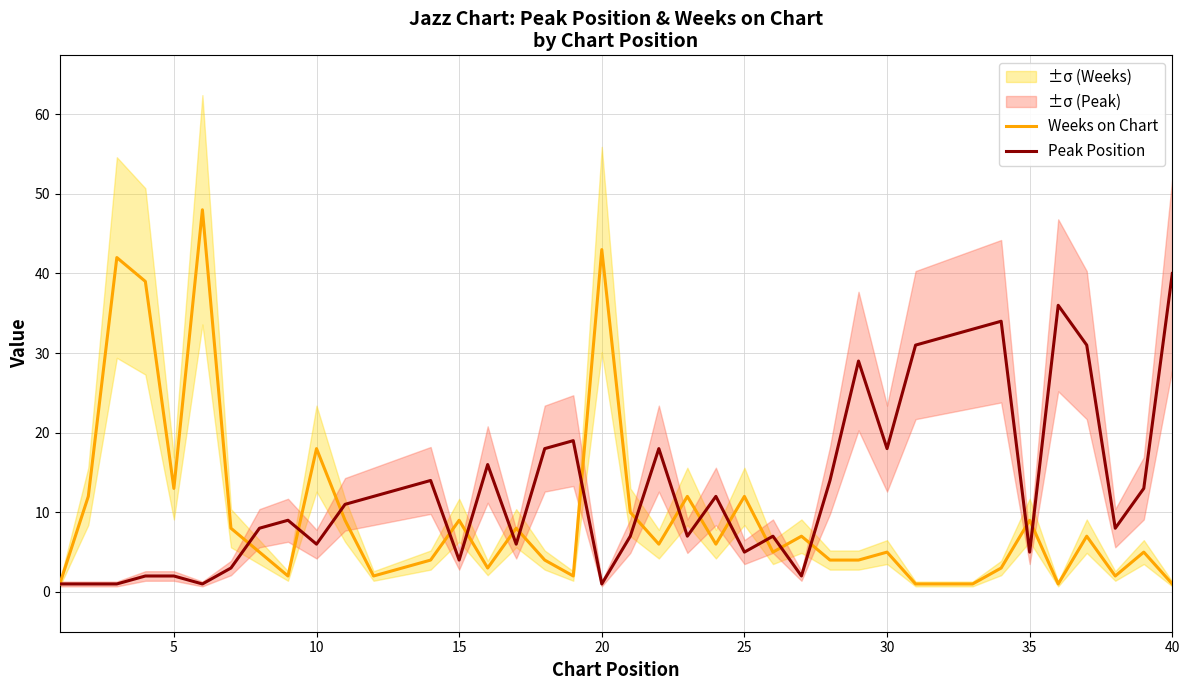

Rank the series by their average value, from lowest to highest.

Weeks on Chart, Peak Position